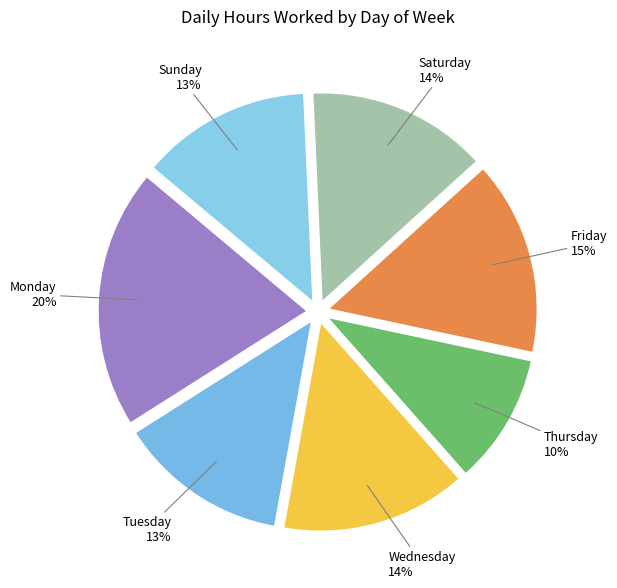

To the nearest percent, what percentage of the pie is Thursday?

10%